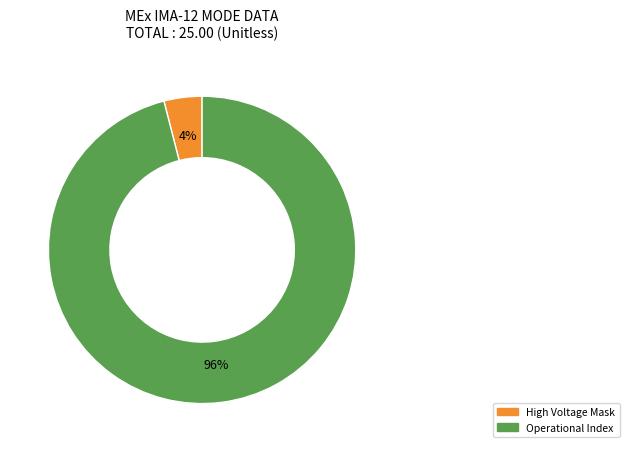

Is there any slice that represents more than half of the pie?

Yes